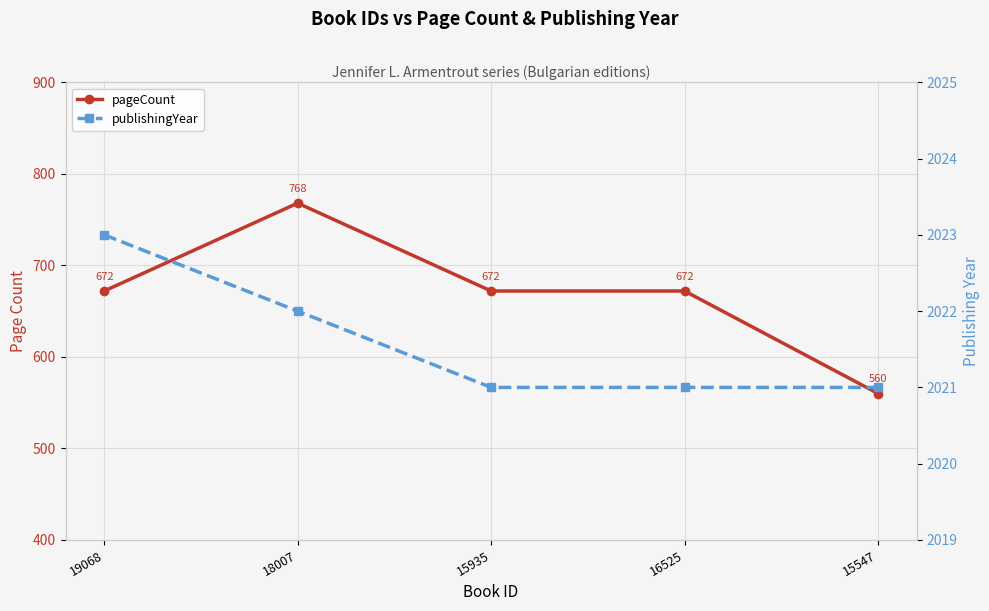

The value of publishingYear at 18007 is 3206. True or false?

False